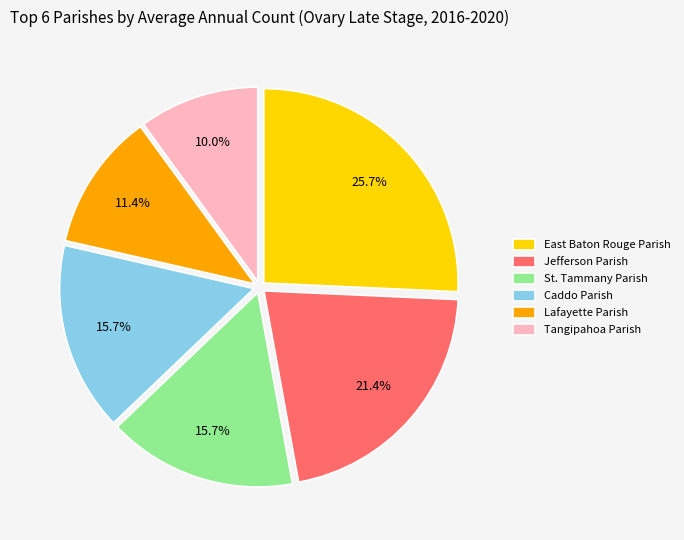

To the nearest percent, what is the combined percentage of Caddo Parish and St. Tammany Parish?

31%